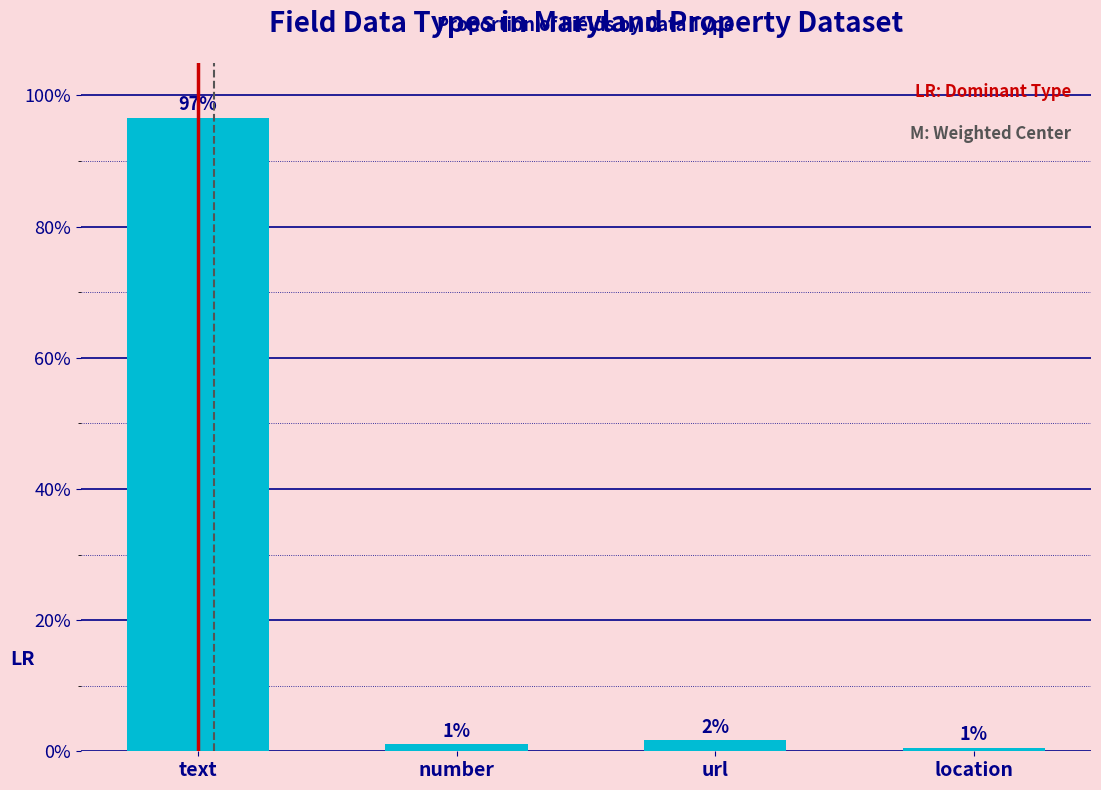

Does the chart contain any negative values?

No